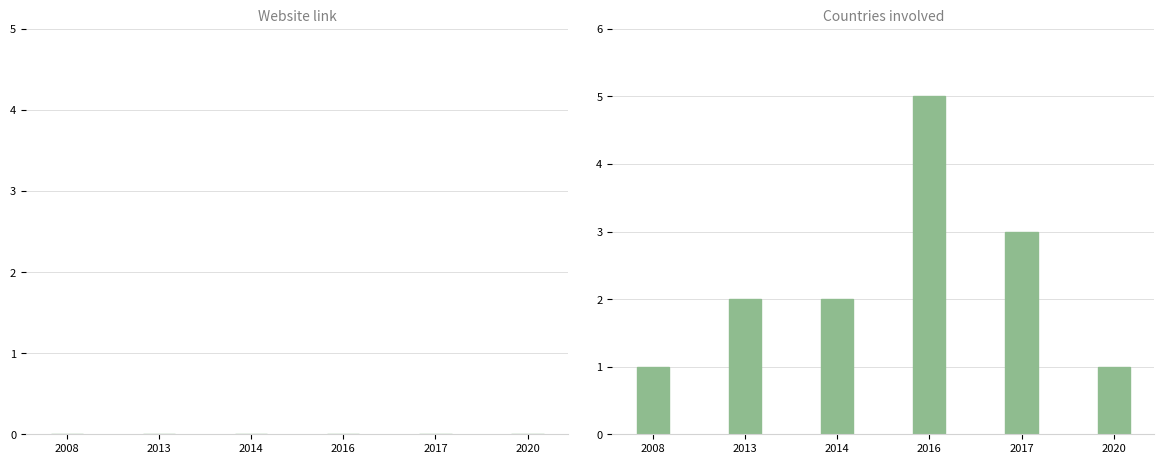

What is the ratio of the value at 2008 to the value at 2020?

1.0